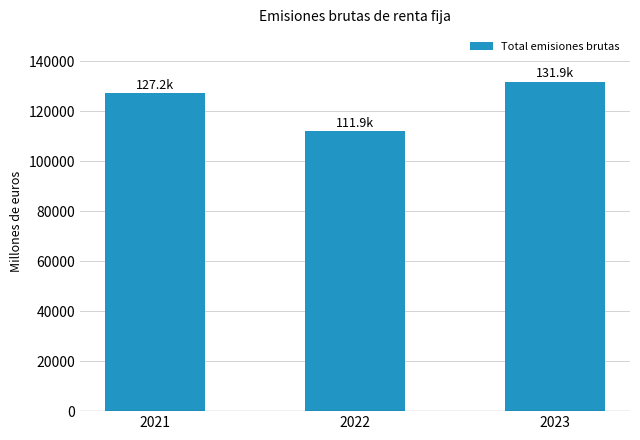

What is the minimum value shown in the chart?

111915.9